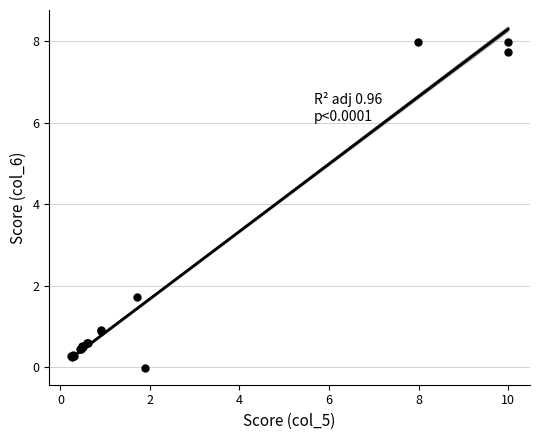

What Y value in the scatter plot is closest to 3?

1.7